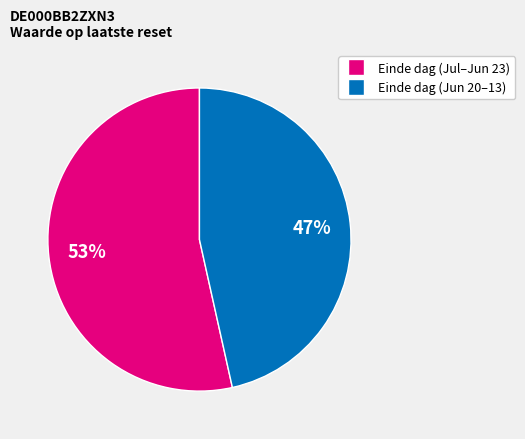

To the nearest percent, what is the average slice percentage?

50%